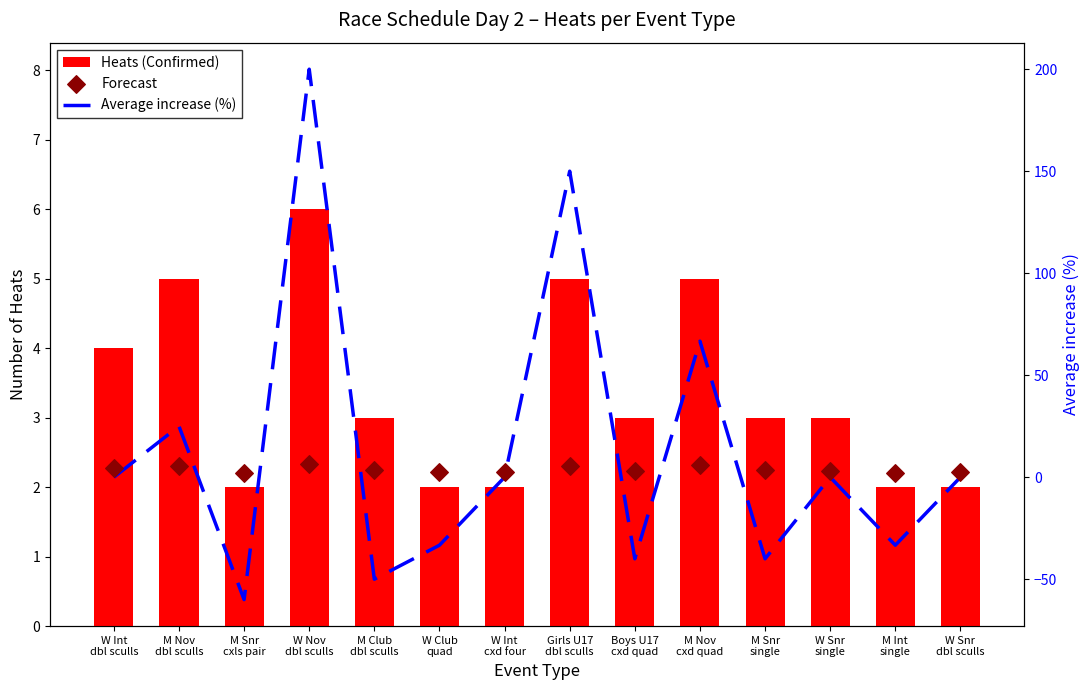

At which category is the sum across all series the highest?

W Nov
dbl sculls